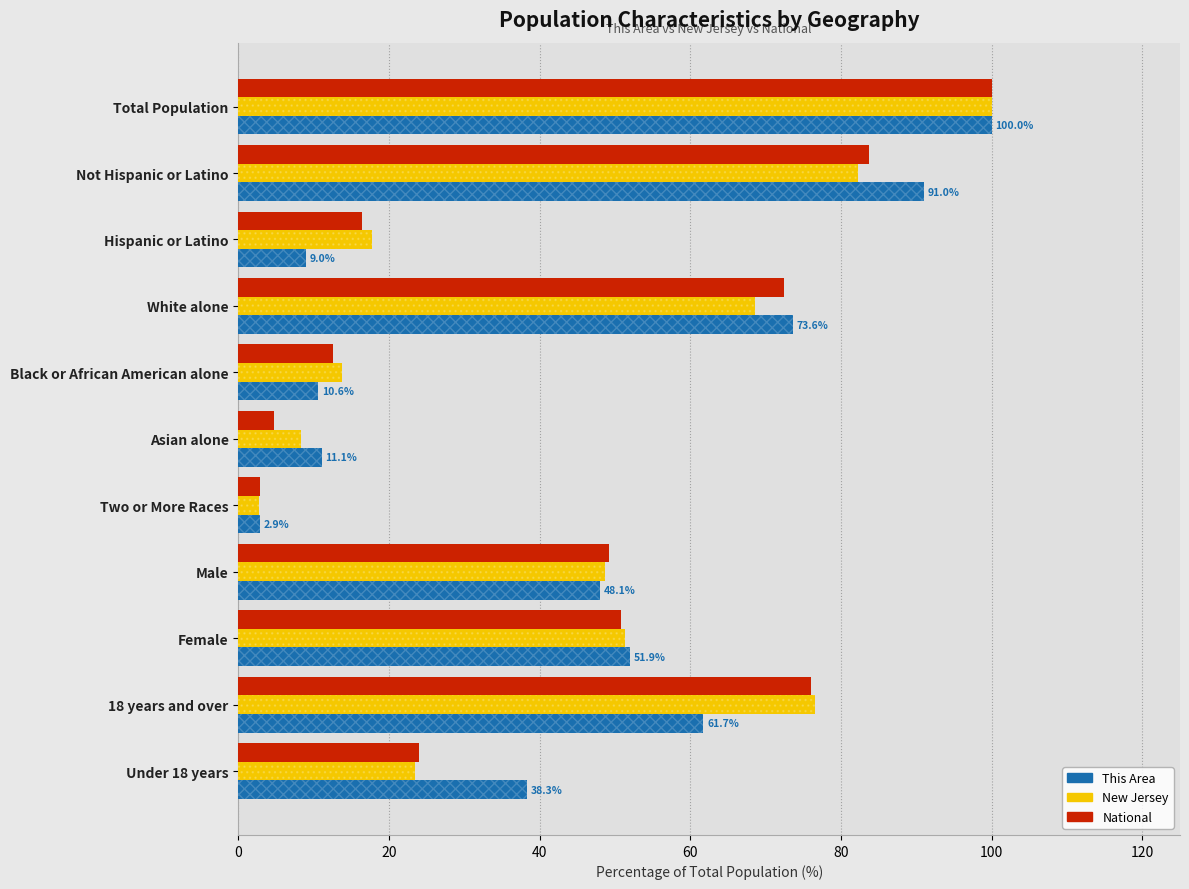

How many data points in This Area are less than 48?

5